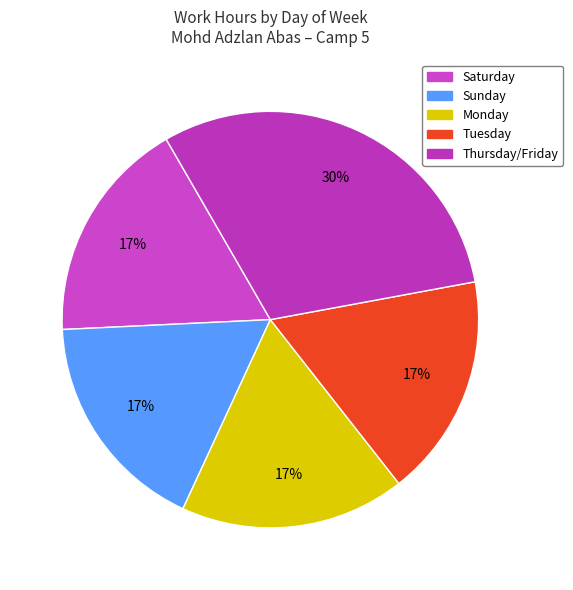

How many slices are in this pie chart?

5